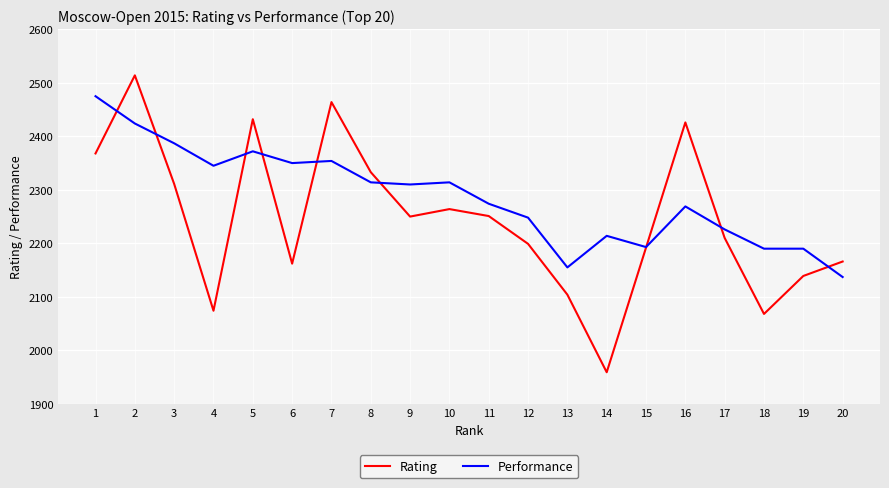

What is the approximate value of Performance at 3, to the nearest 50?

2400